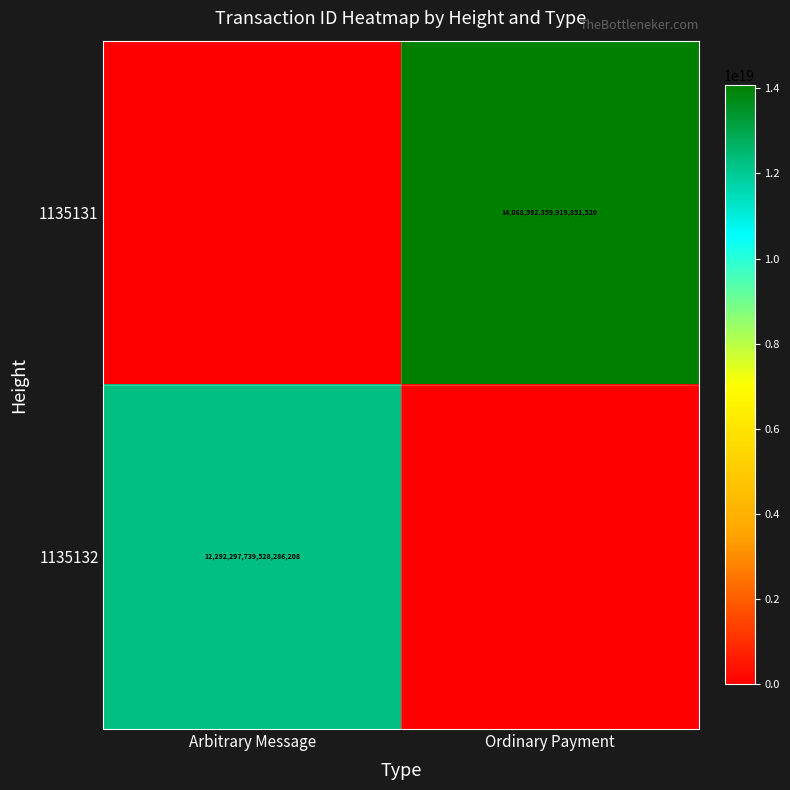

The value of 1135132 at Arbitrary Message is 12292297739528286208. True or false?

True